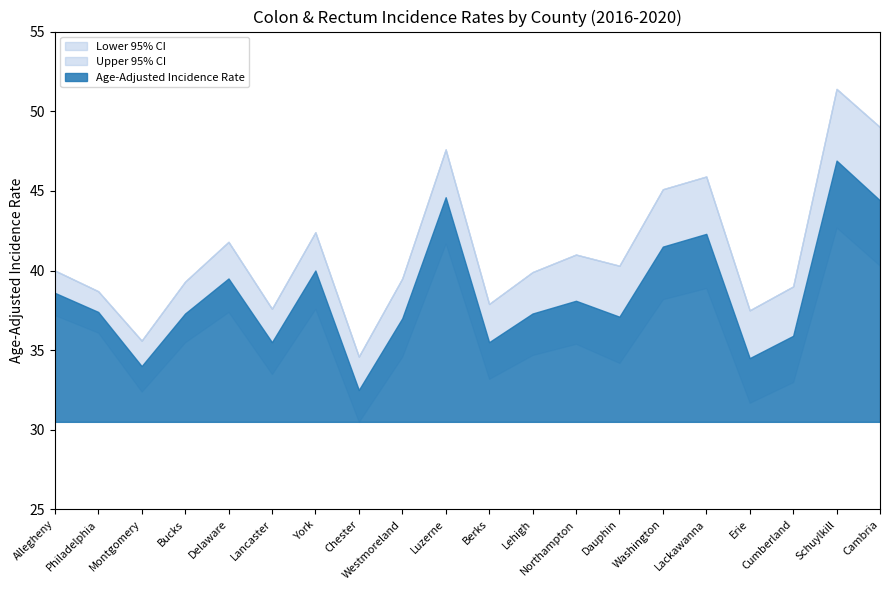

Reading left to right, what are all the values shown in this chart?

Age-Adjusted Incidence Rate: Allegheny=38.6	Philadelphia=37.4	Montgomery=34.0	Bucks=37.3	Delaware=39.5	Lancaster=35.5	York=40.0	Chester=32.5	Westmoreland=37.0	Luzerne=44.6	Berks=35.5	Lehigh=37.3	Northampton=38.1	Dauphin=37.1	Washington=41.5	Lackawanna=42.3	Erie=34.5	Cumberland=35.9	Schuylkill=46.9	Cambria=44.4
Lower 95% CI: Allegheny=37.2	Philadelphia=36.1	Montgomery=32.4	Bucks=35.5	Delaware=37.4	Lancaster=33.5	York=37.6	Chester=30.5	Westmoreland=34.6	Luzerne=41.7	Berks=33.2	Lehigh=34.7	Northampton=35.4	Dauphin=34.2	Washington=38.2	Lackawanna=38.9	Erie=31.7	Cumberland=33.0	Schuylkill=42.7	Cambria=40.3
Upper 95% CI: Allegheny=40.0	Philadelphia=38.7	Montgomery=35.6	Bucks=39.3	Delaware=41.8	Lancaster=37.6	York=42.4	Chester=34.6	Westmoreland=39.5	Luzerne=47.6	Berks=37.9	Lehigh=39.9	Northampton=41.0	Dauphin=40.3	Washington=45.1	Lackawanna=45.9	Erie=37.5	Cumberland=39.0	Schuylkill=51.4	Cambria=49.0